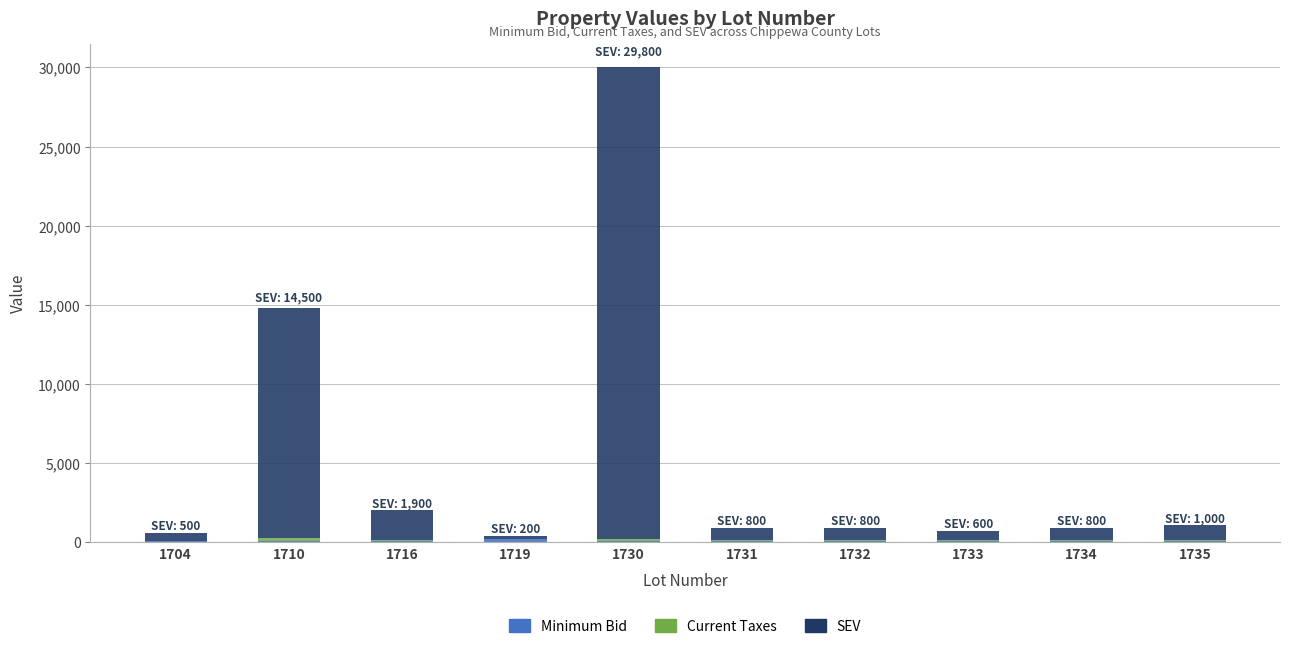

How many distinct data groups are displayed?

3